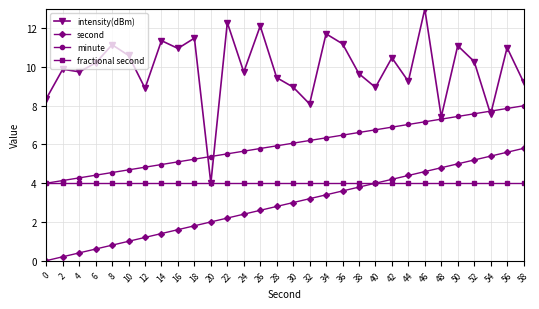

What is the average value of the second series?

2.9